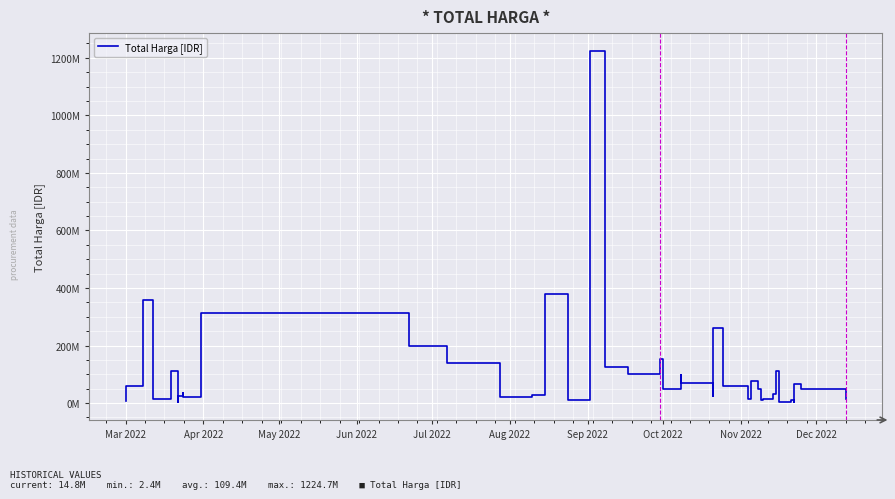

How many series are shown in this chart?

1